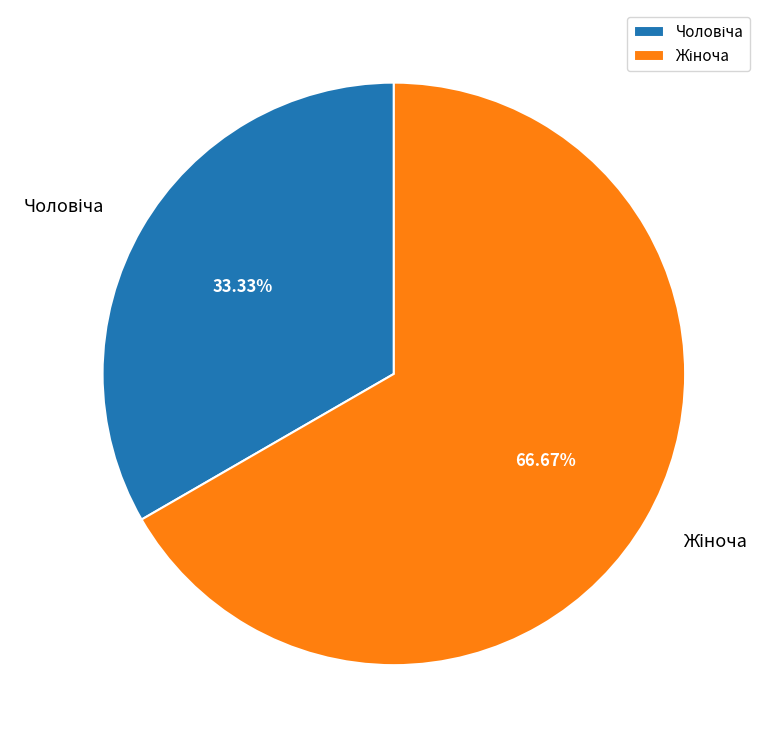

Does any single category account for the majority?

Yes